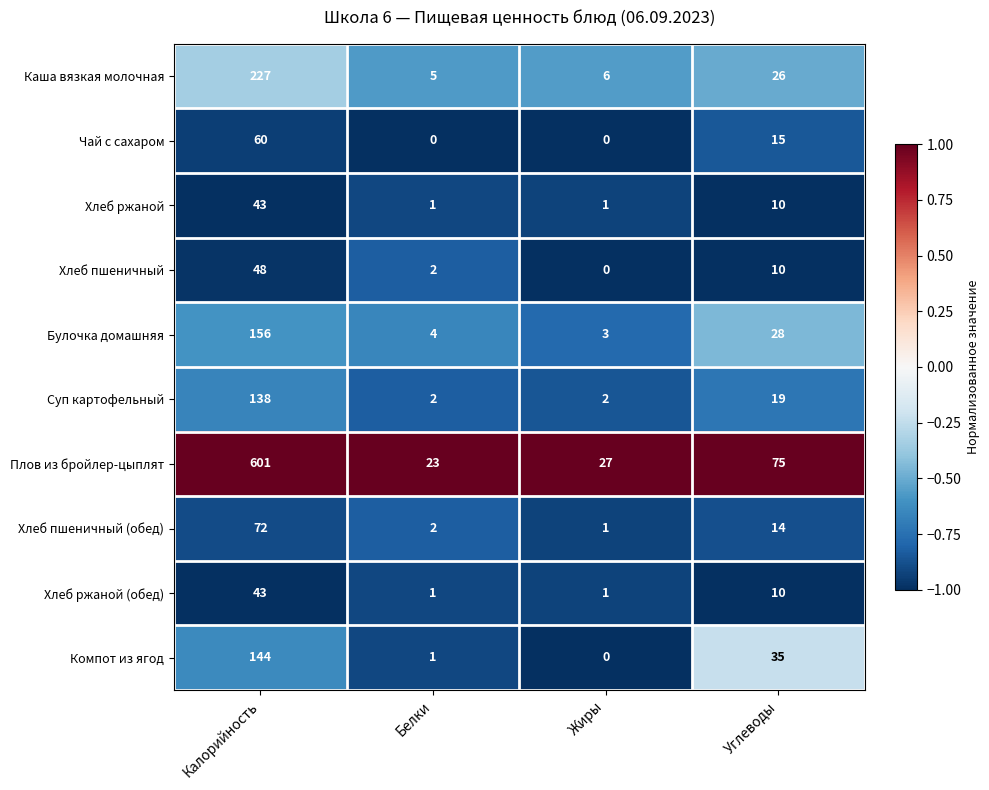

The Каша вязкая молочная series shows 6 at Жиры. True or false?

True